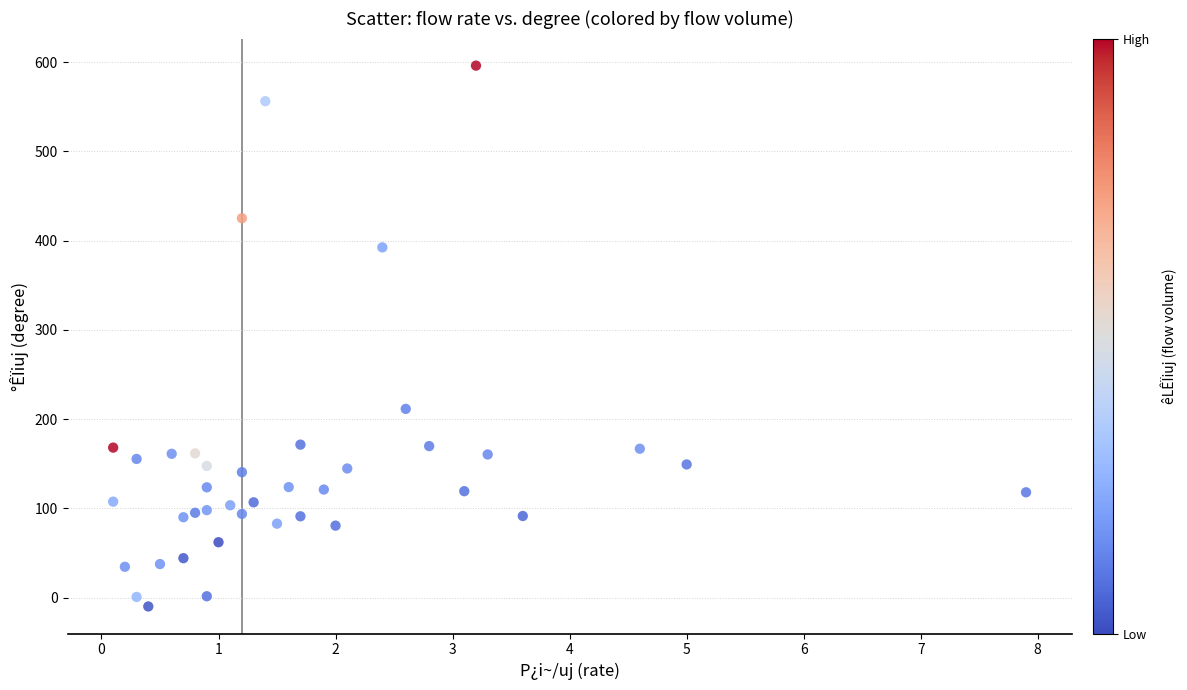

What is the range of X values (max minus min)?

7.8